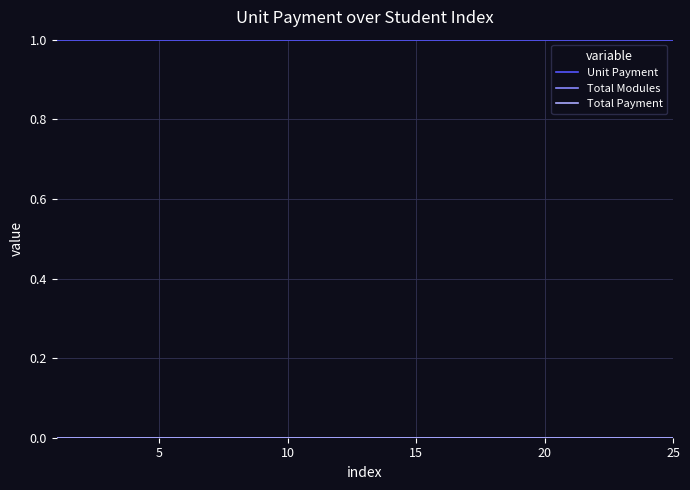

Which series has the widest spread of values?

Unit Payment